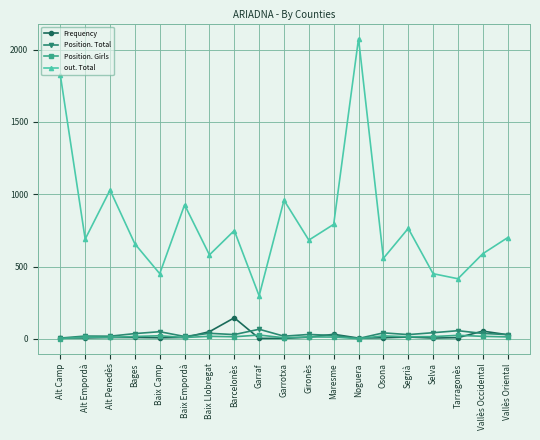

True or false: Position. Total and out. Total cross at least once.

False